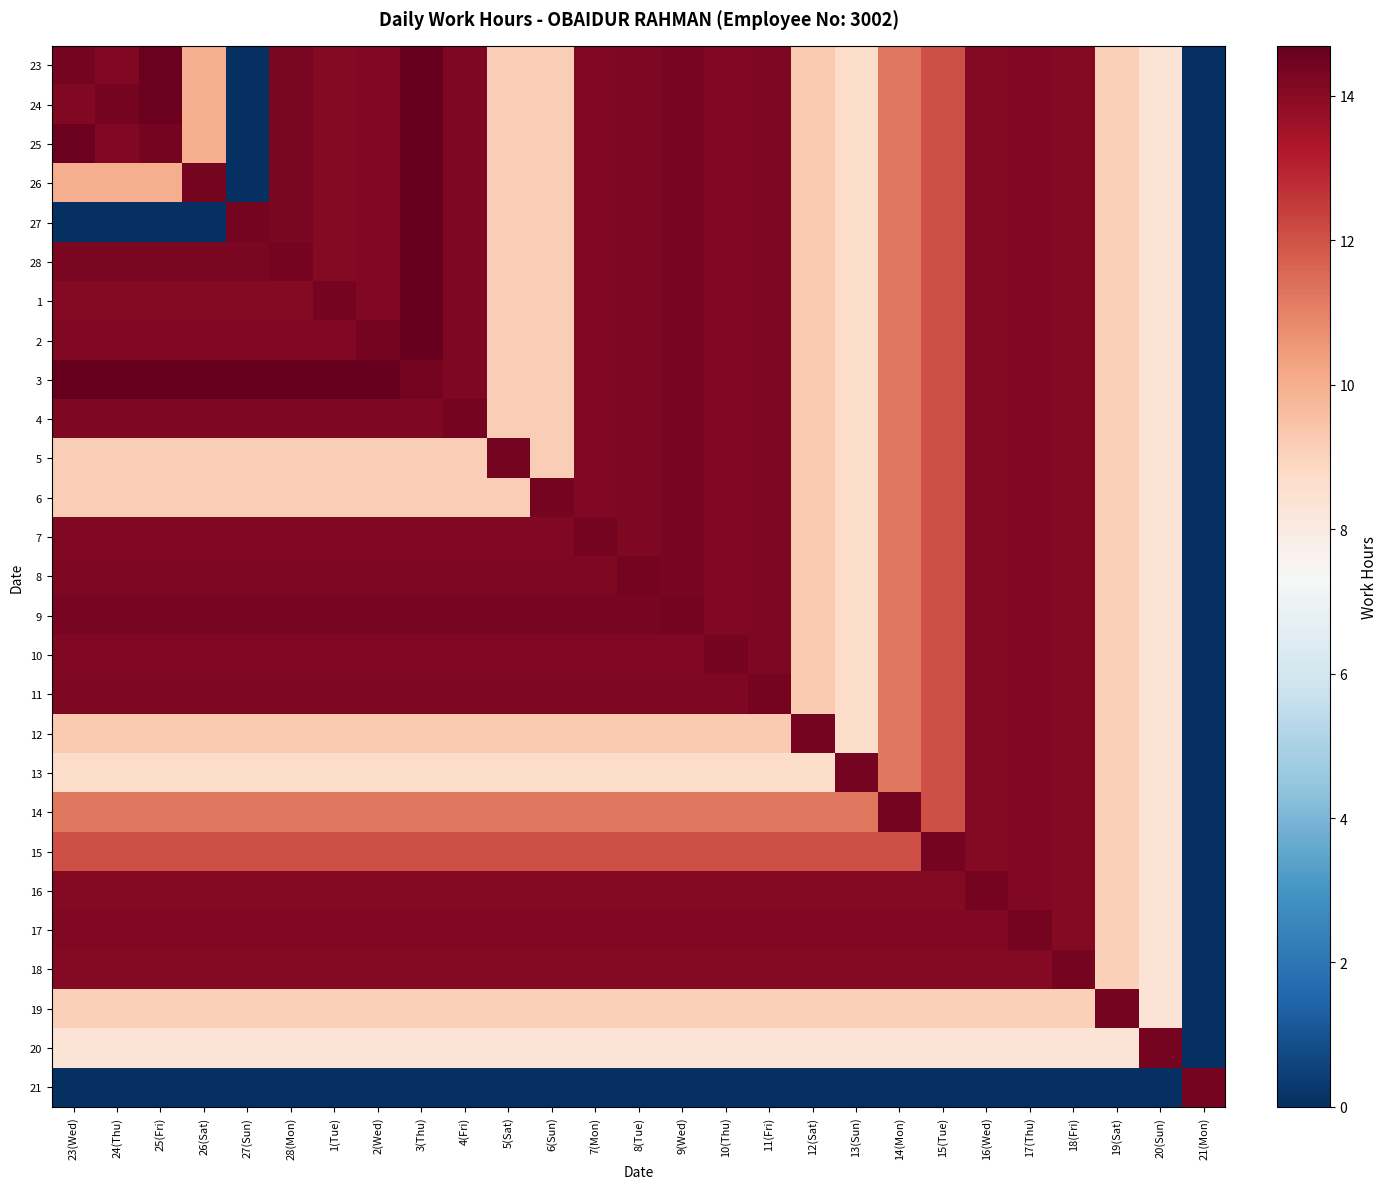

At which category is the sum across all series the highest?

17(Thu)